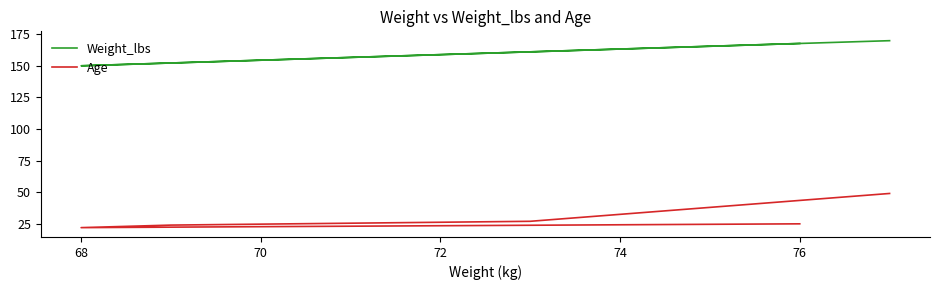

At which category does the chart reach its minimum across all series?

68